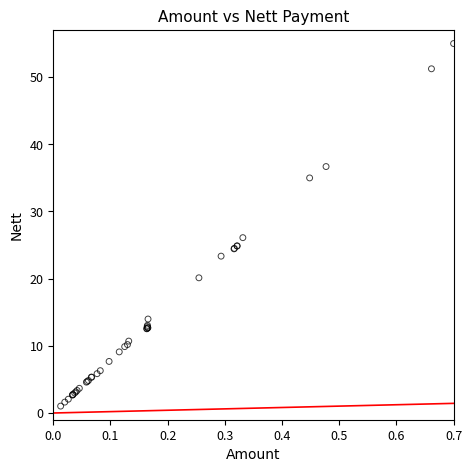

What Y value in the scatter plot is closest to 28?

26.1